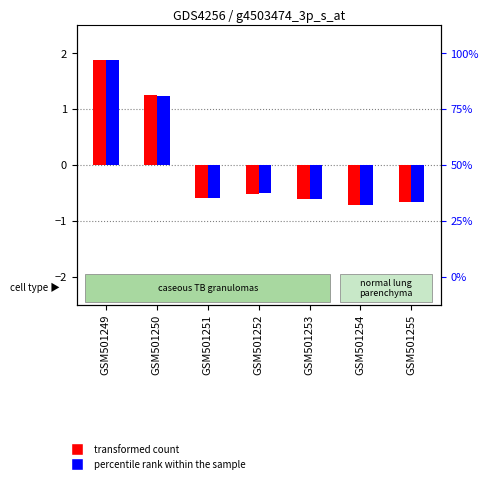

At which category is the sum across all series the highest?

GSM501249